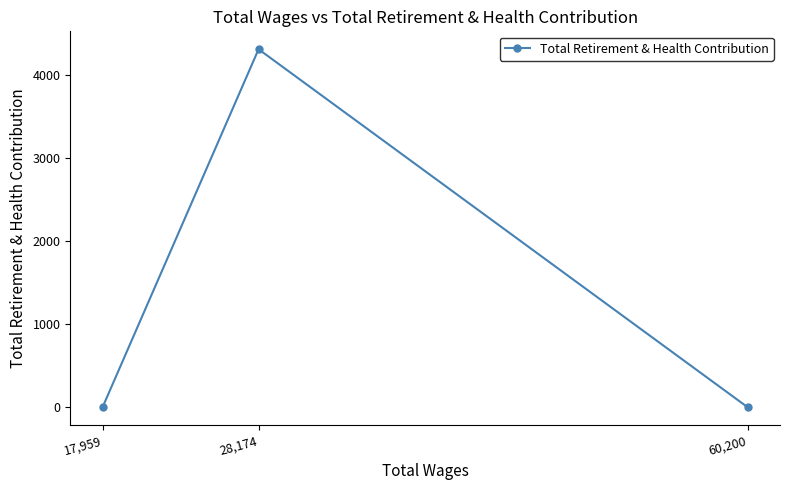

What is the average value?

1436